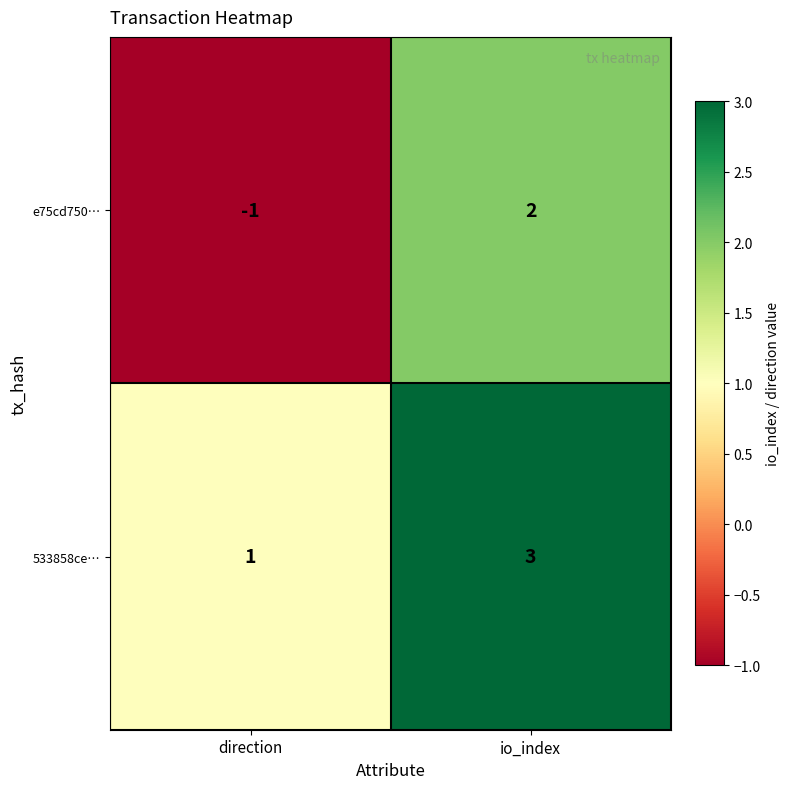

Which series changed the most between direction and io_index?

e75cd750…